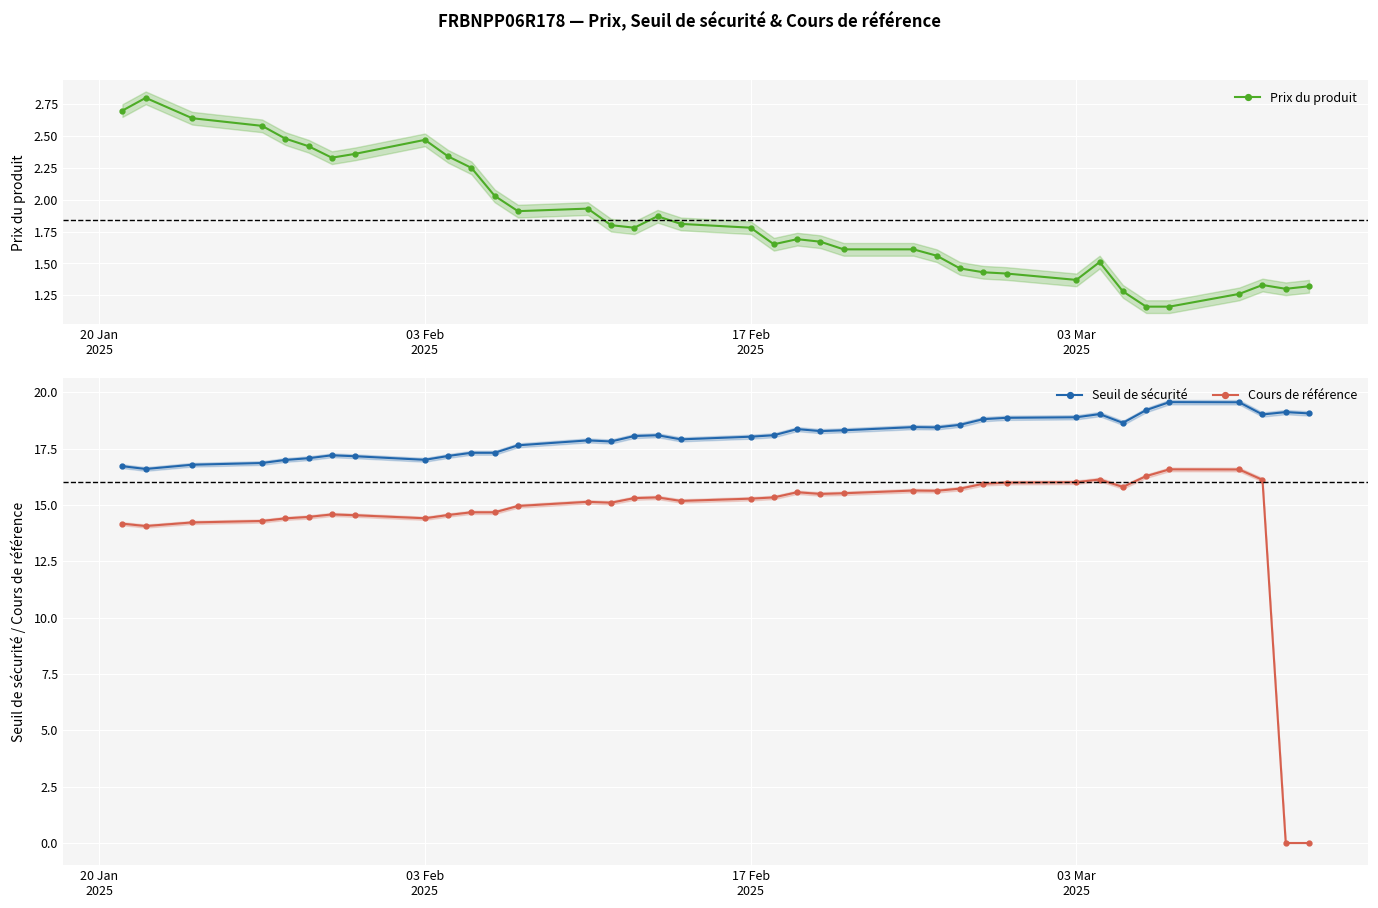

What is the value of the Seuil de sécurité point at the 1st from the left?

16.7